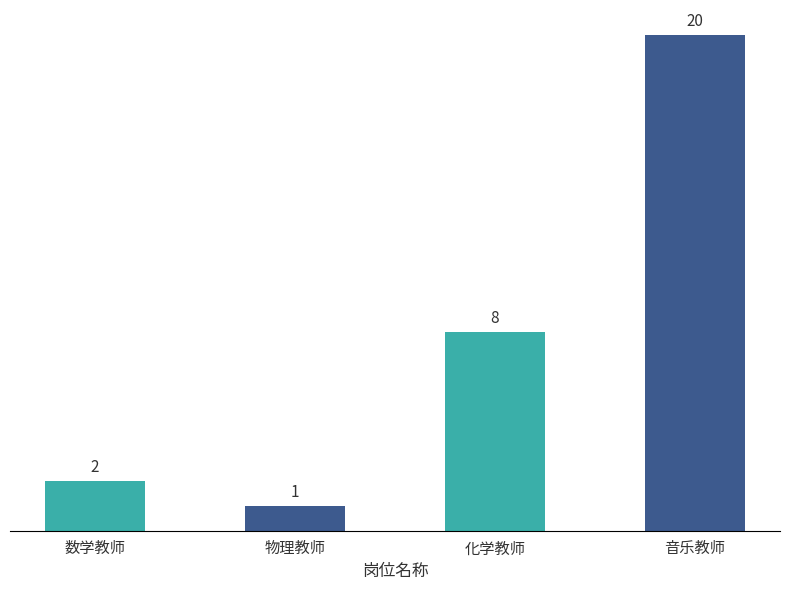

Reading left to right, transcribe all the data shown in this chart.

数学教师=2	物理教师=1	化学教师=8	音乐教师=20